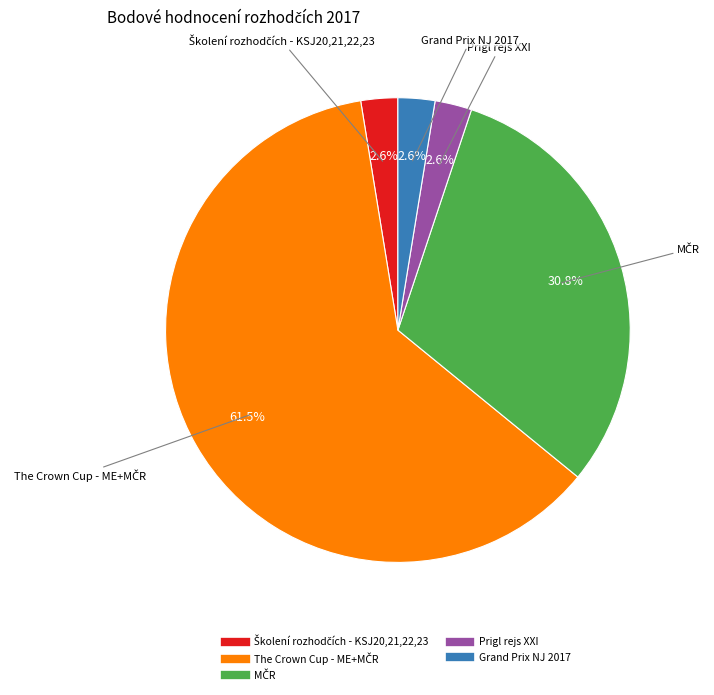

How many segments does this pie chart have?

5